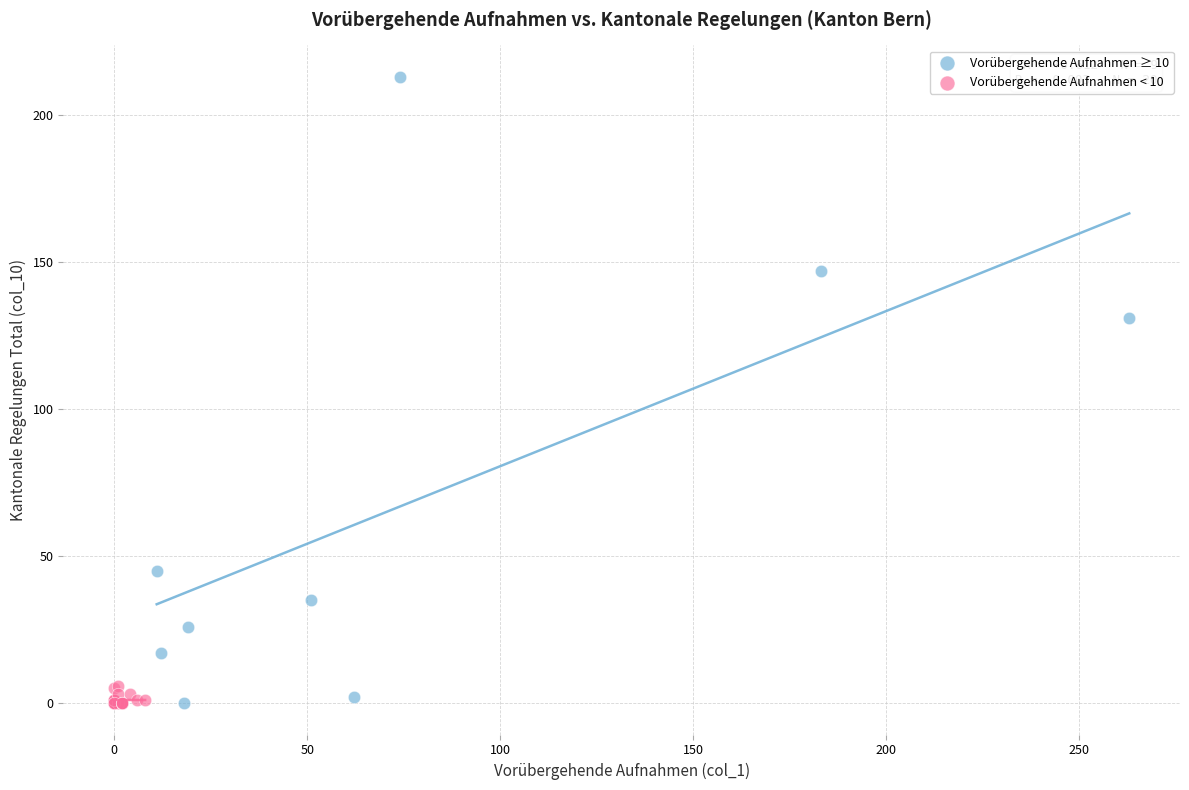

What are all the series names shown in the legend?

Vorübergehende Aufnahmen ≥ 10, Vorübergehende Aufnahmen < 10